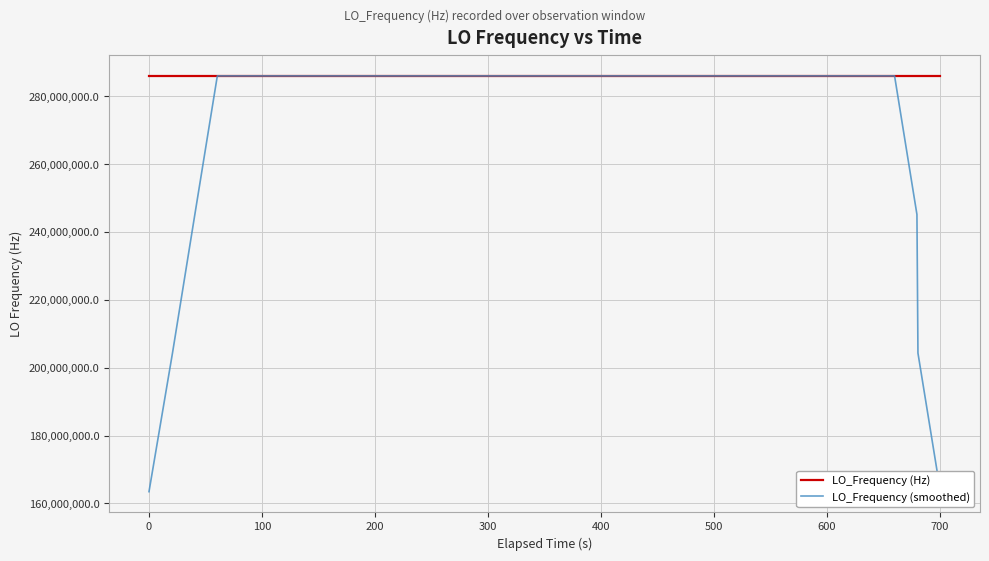

What are all the series names shown in the legend?

LO_Frequency (Hz), LO_Frequency (smoothed)